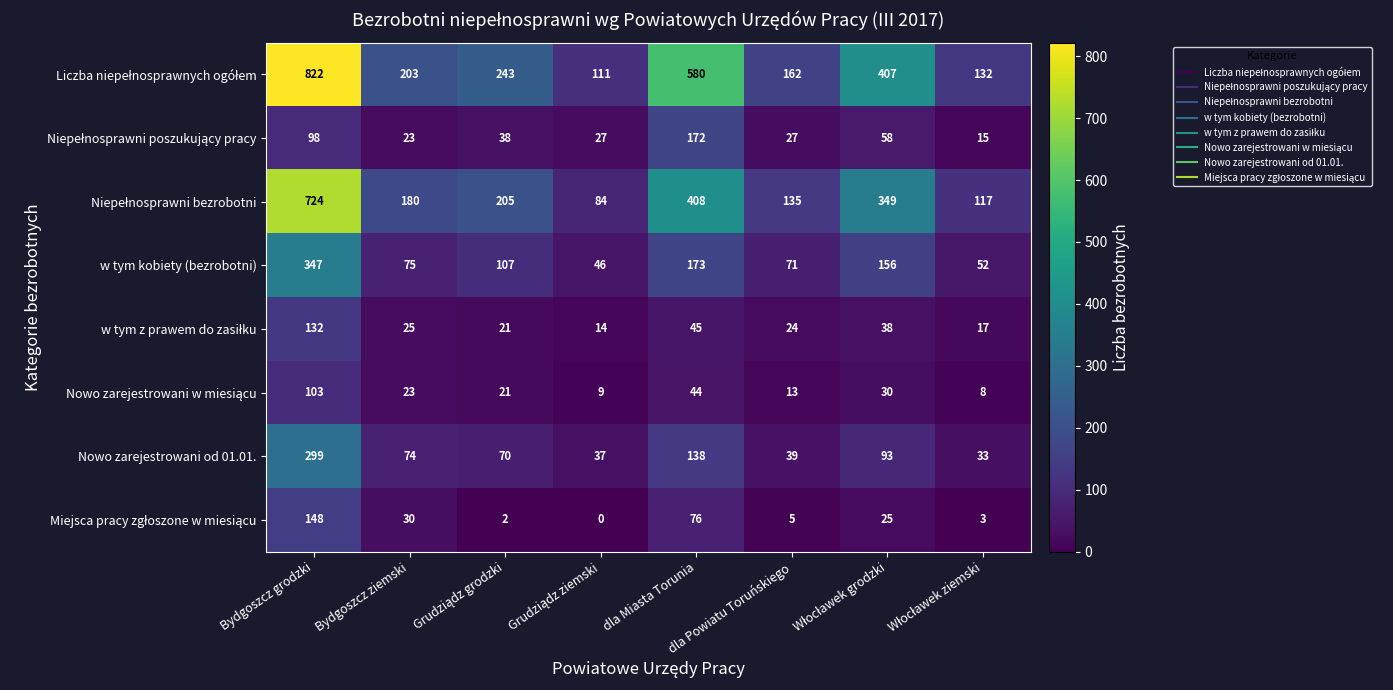

What is the difference between the highest and lowest values at dla Miasta Torunia?

536